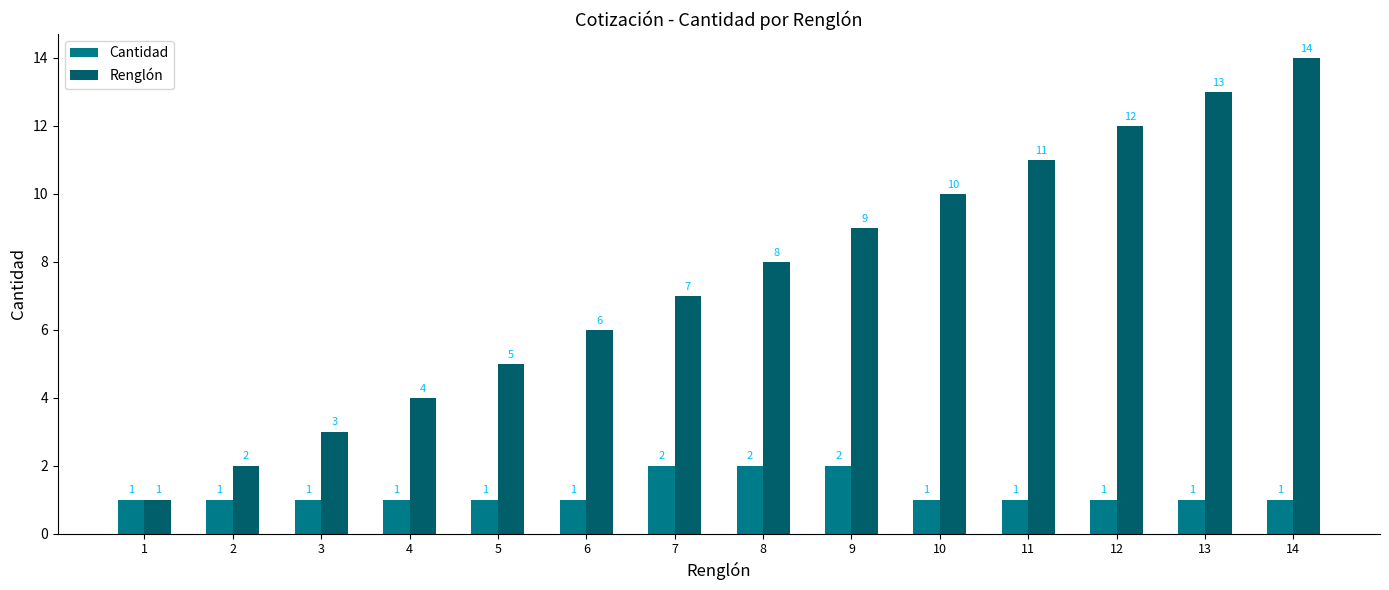

At which label is Renglón closest to 7?

7